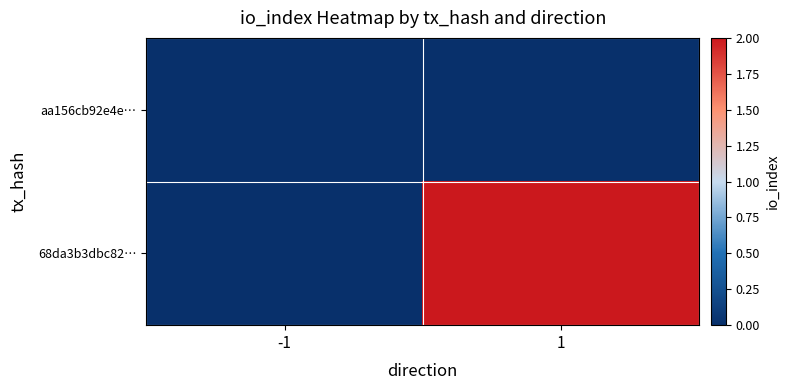

What is the difference between the highest and lowest values at 1?

2